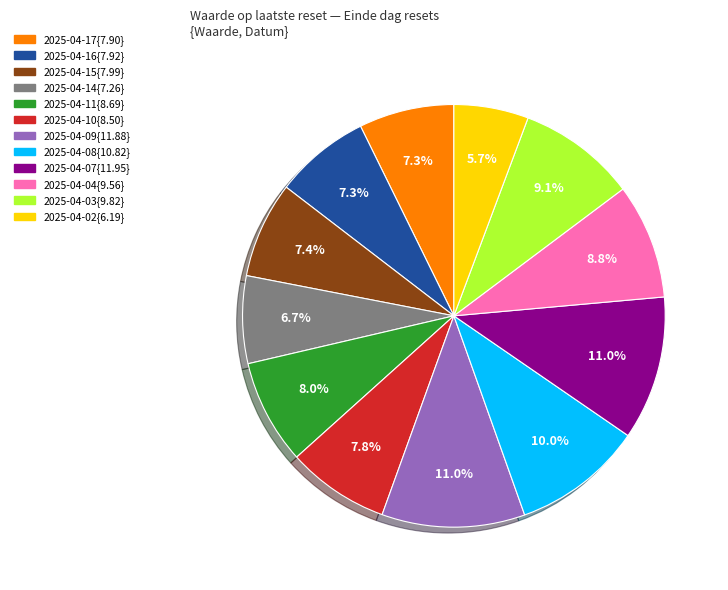

Is there any slice that represents more than half of the pie?

No